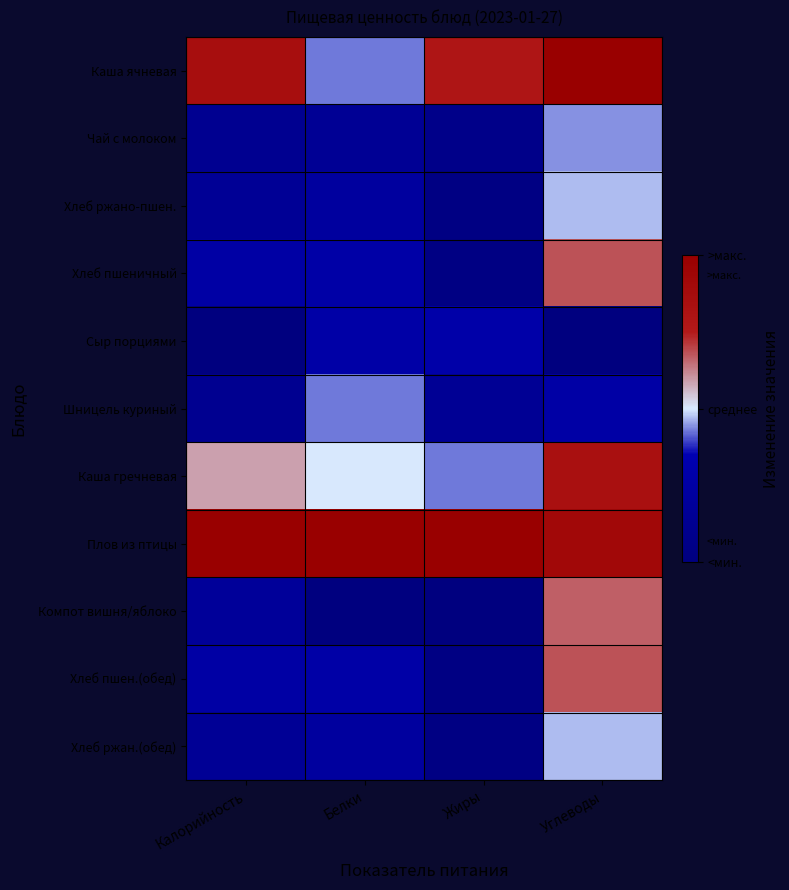

At how many categories does at least one series exceed 0?

4